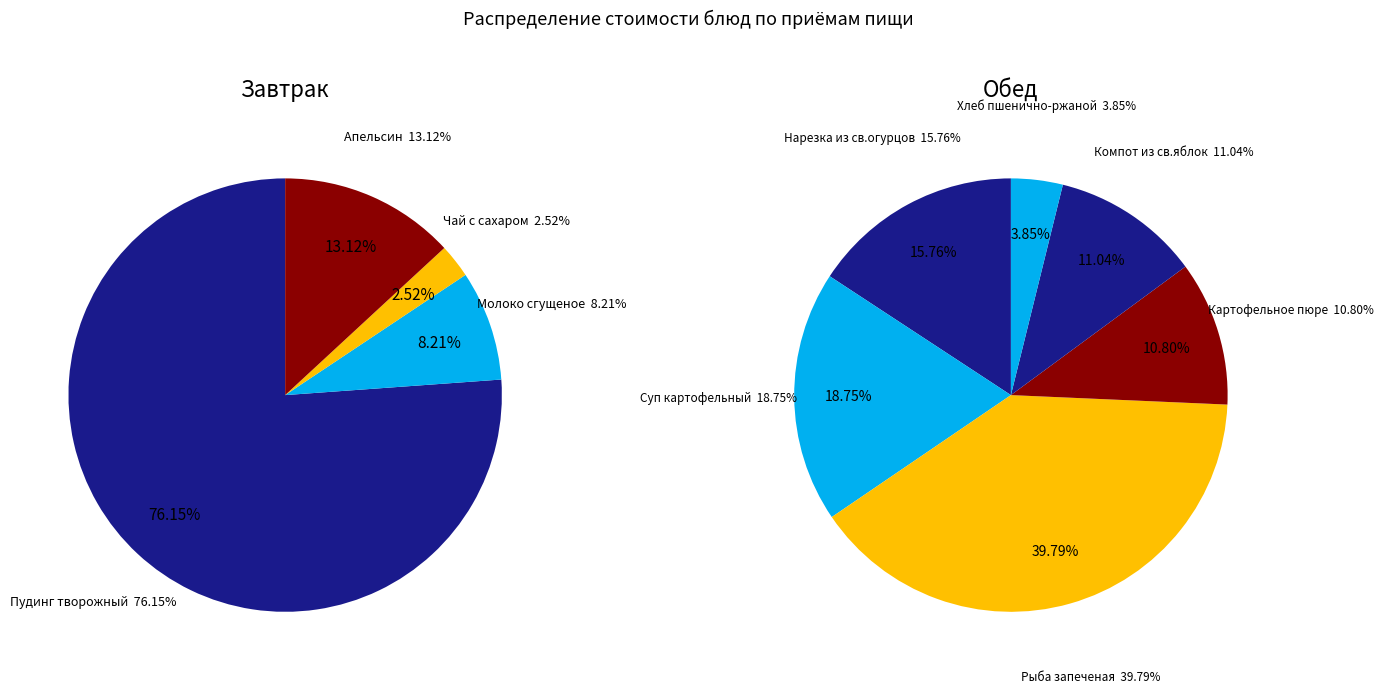

Which has a higher value, Апельсин or Завтрак?

Завтрак